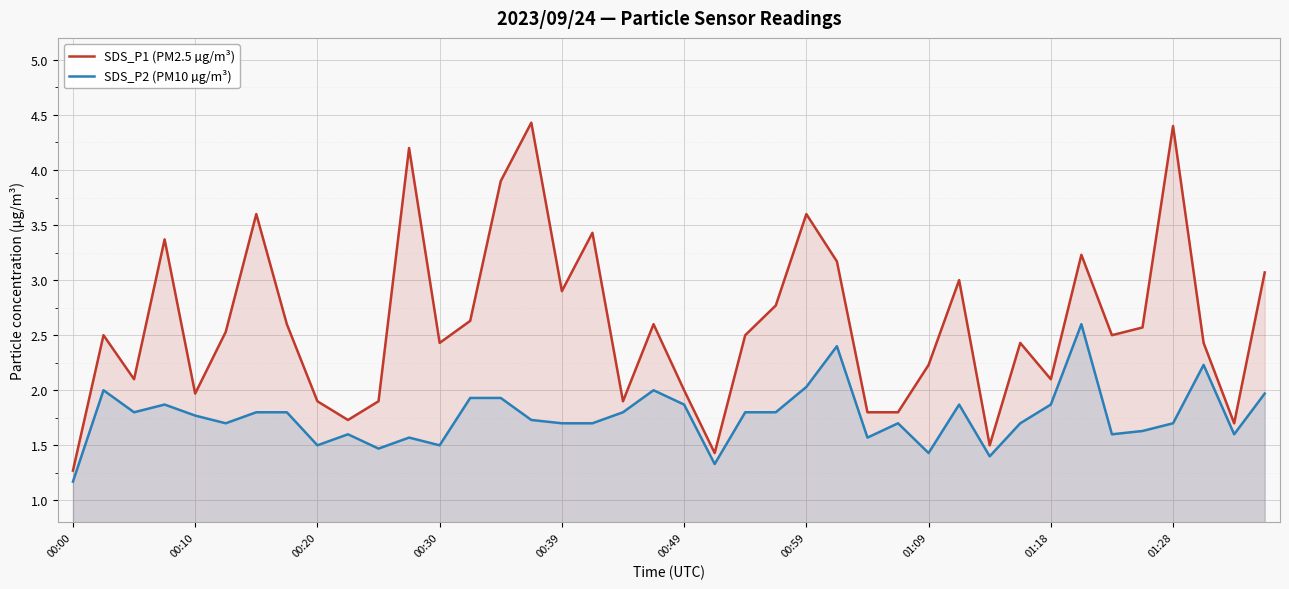

What is the difference between the highest and lowest values at 14?

2.0